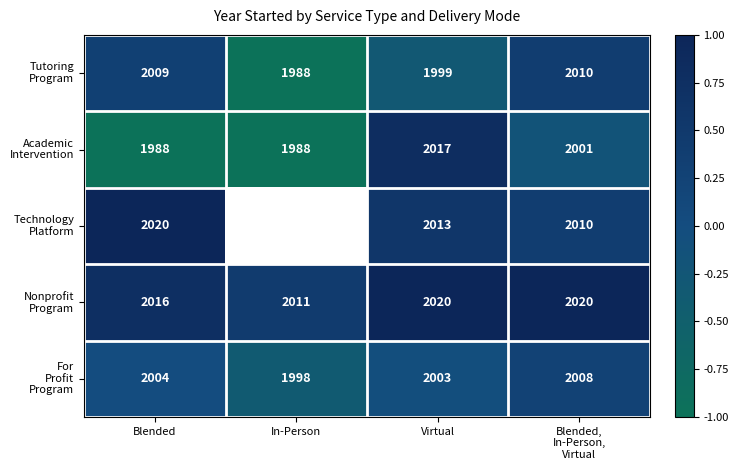

Which series has the largest total across all categories?

Nonprofit Program